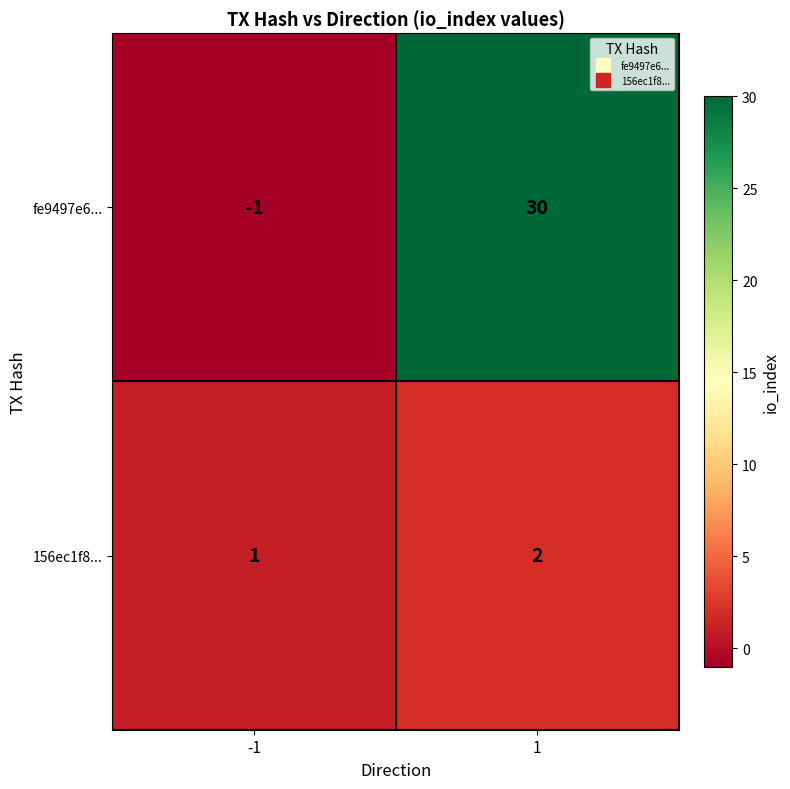

What is the spread (max minus min) of values at -1?

2